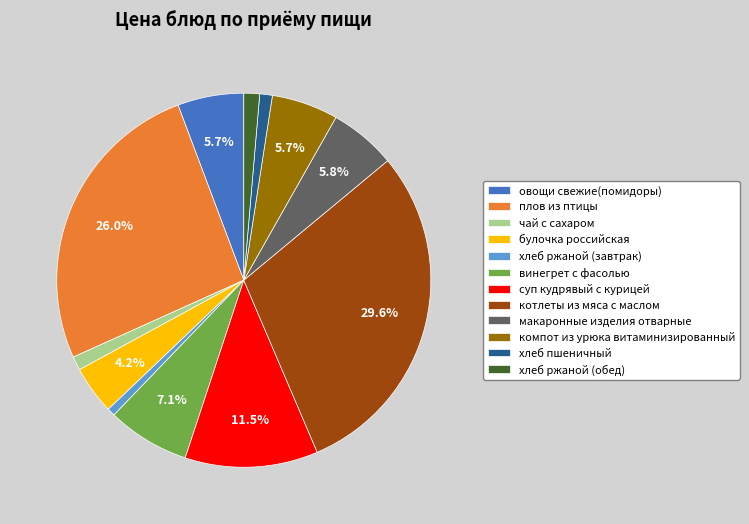

Count the number of slices in the pie.

12